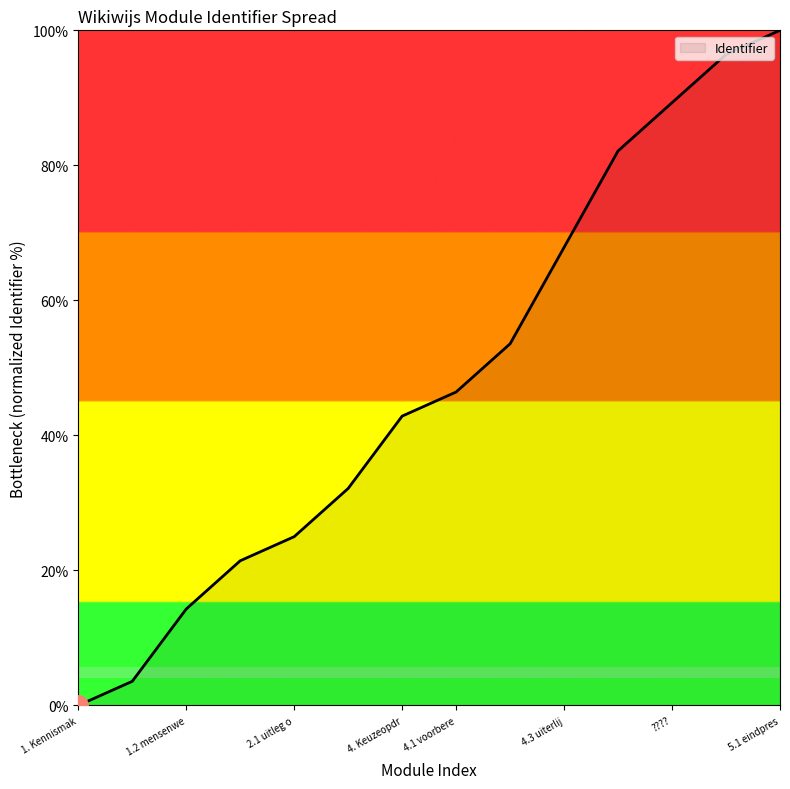

Reading left to right, extract all data points from this chart.

0.0	3.6	14.3	21.4	25.0	32.1	42.9	46.4	53.6	67.9	82.1	89.3	96.4	100.0